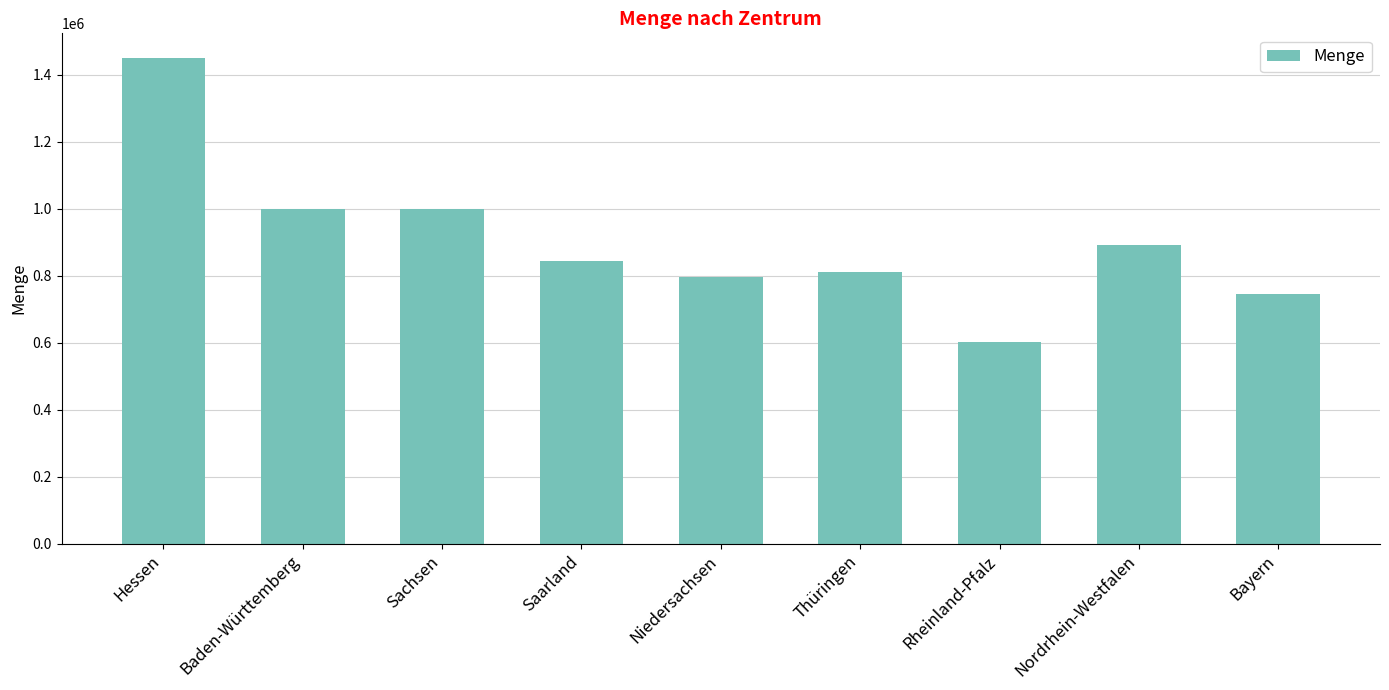

True or false: the data shows 810123 at Thüringen.

True